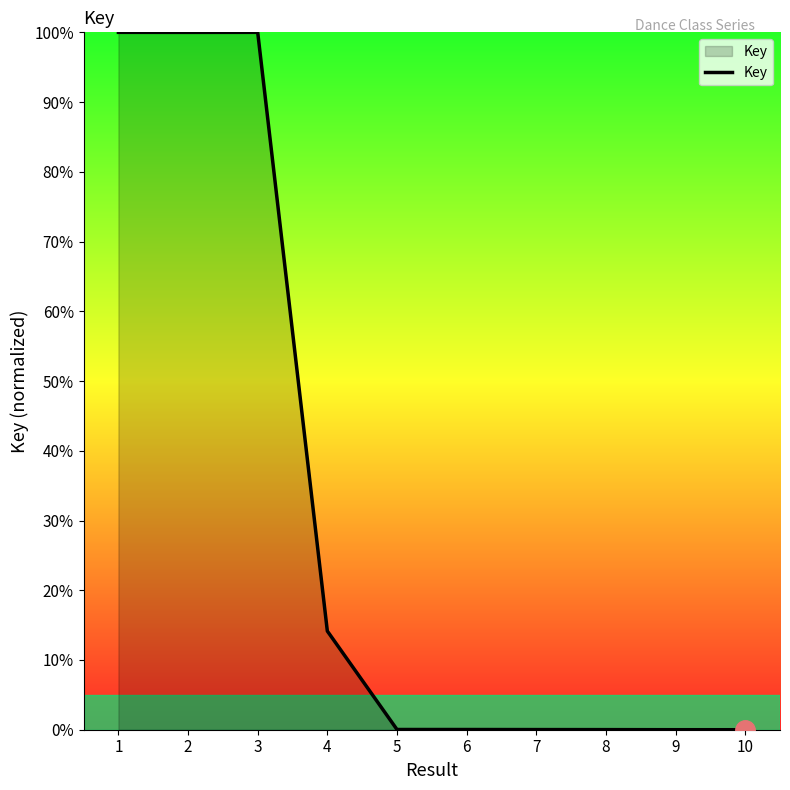

Does the chart have visible grid lines?

No